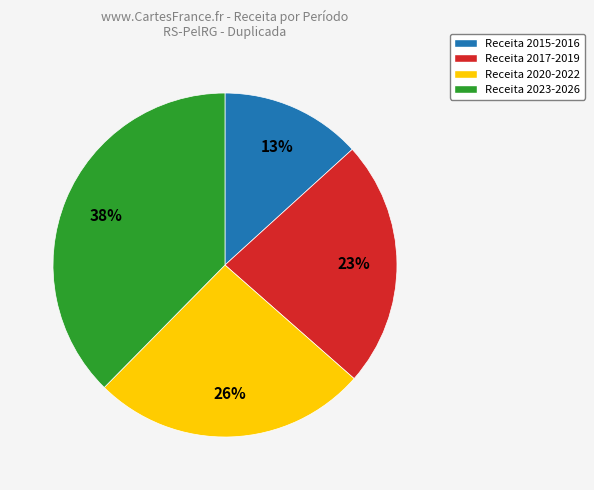

True or false: Receita 2017-2019 accounts for 34% of the total.

False